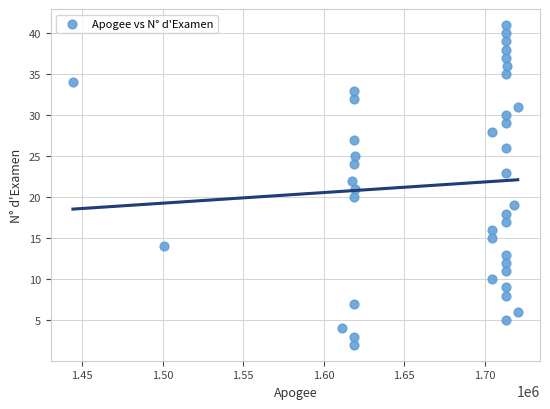

What is the range of Y values (max minus min)?

39